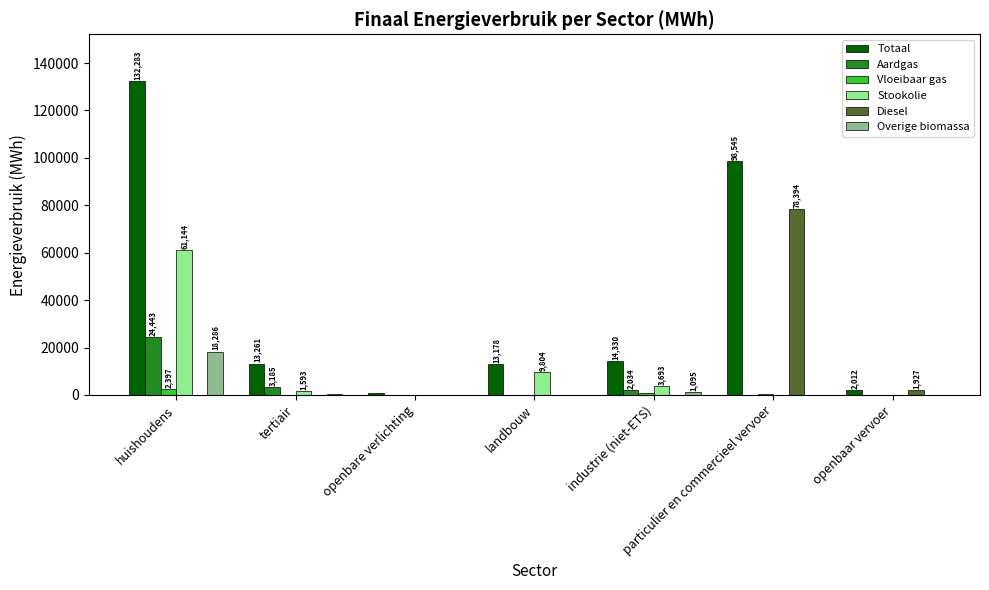

How many values in the Diesel series exceed 0?

2